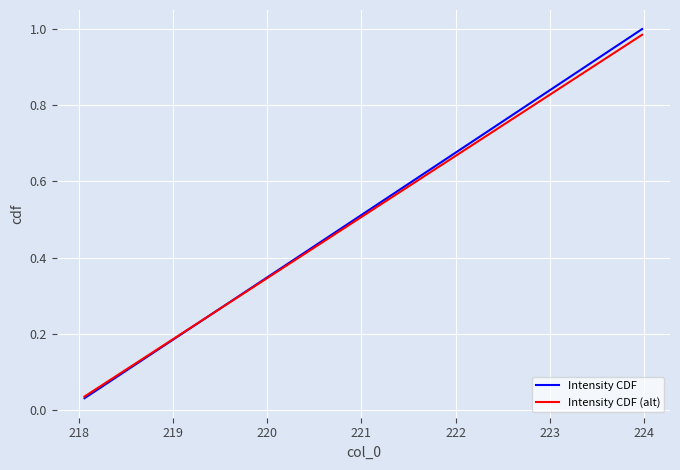

What is the difference between the maximum and minimum values in the Intensity CDF series?

1.0